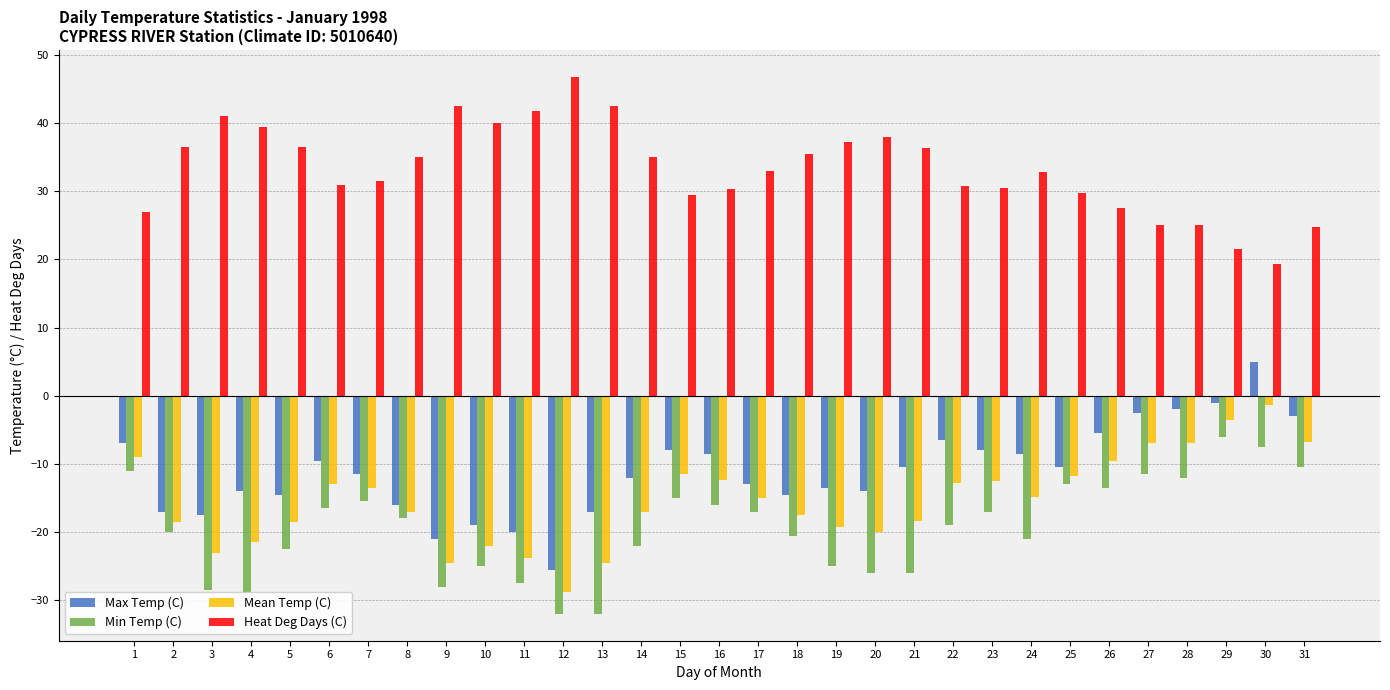

Which series has the largest total across all categories?

Heat Deg Days (C)